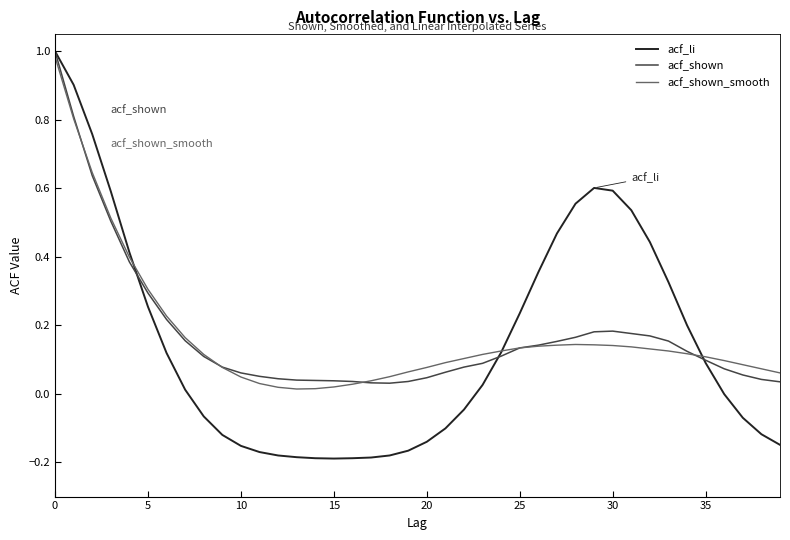

Which series has the widest spread of values?

acf_li